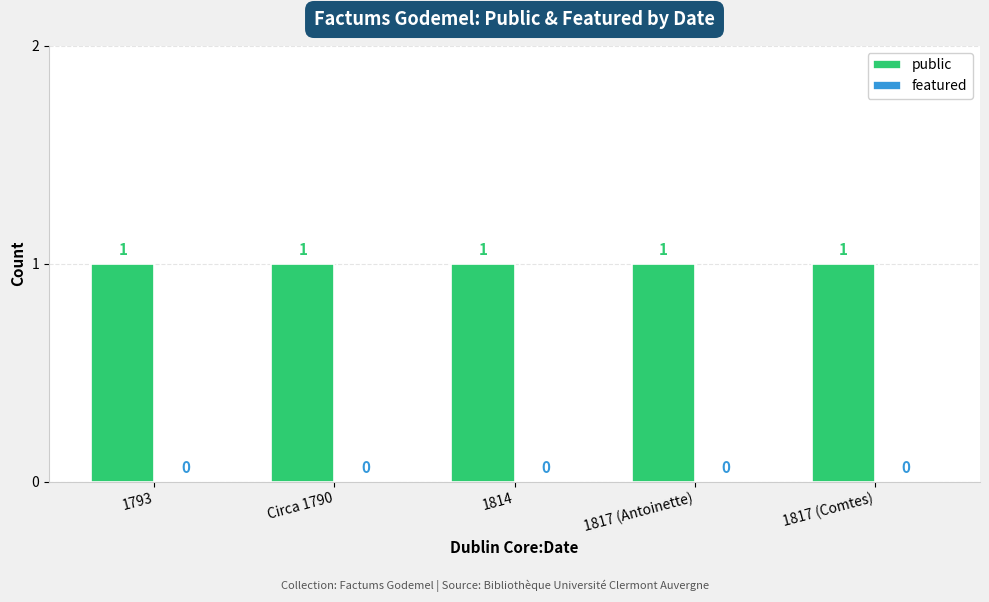

What is the label of the 5th bar from the left?

1817 (Comtes)